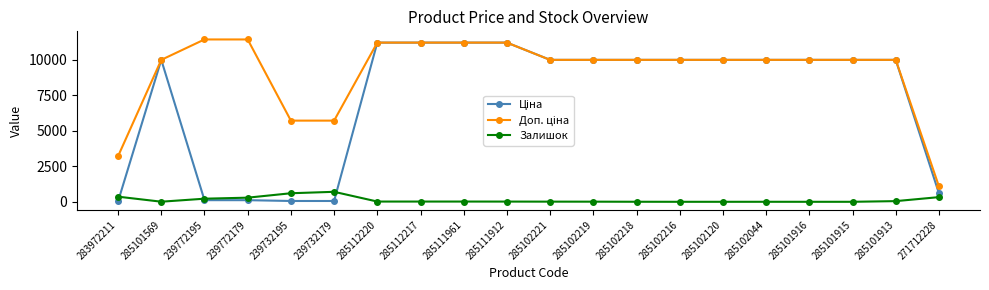

What is the maximum value shown in the chart?

11410.0